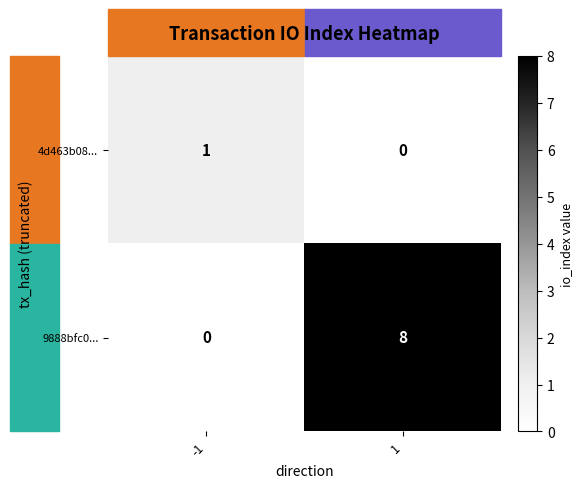

List the series in order of their peak value, highest first.

9888bfc0..., 4d463b08...